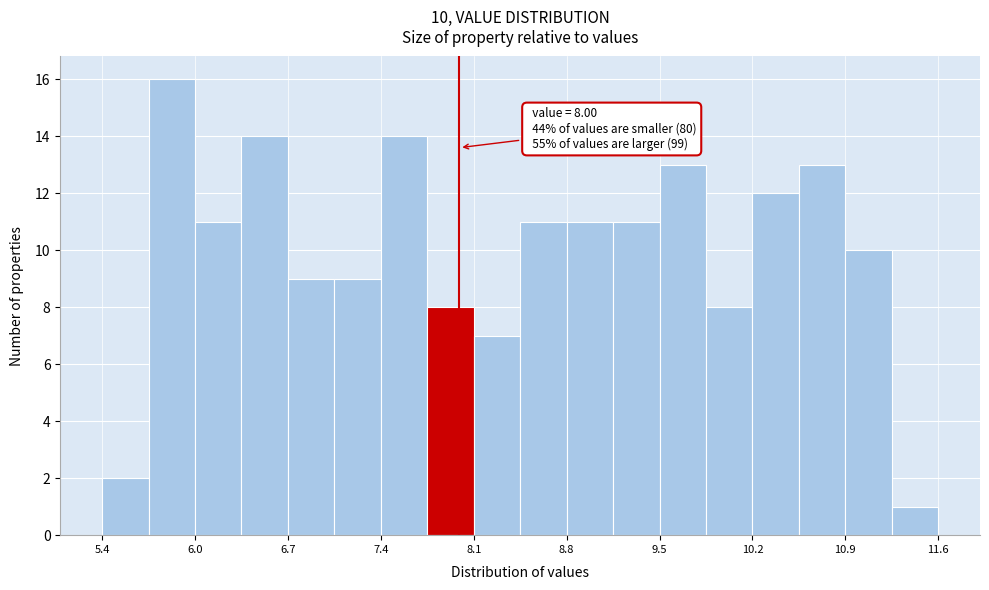

Read against the x-axis, roughly where is the centre of the tallest bar?

5.9